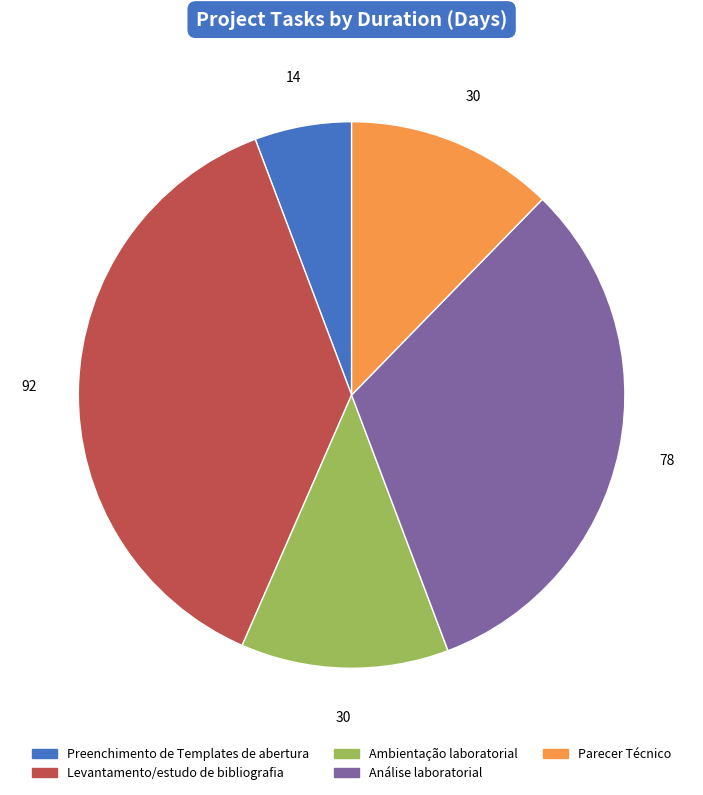

Does any single category account for the majority?

No